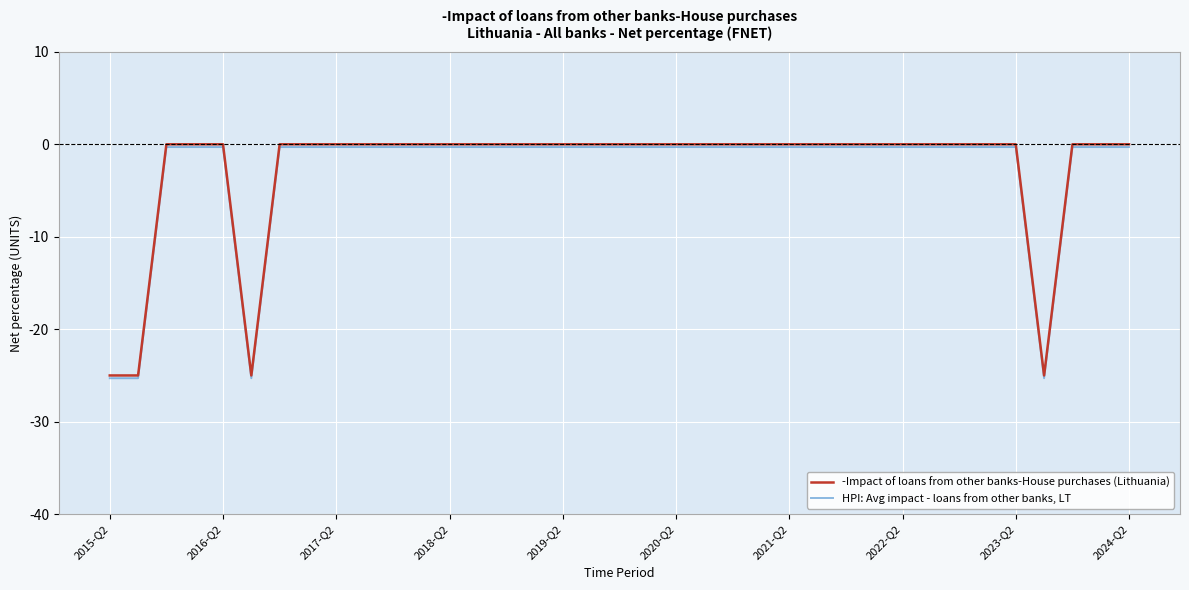

What is the minimum value for -Impact of loans from other banks-House purchases (Lithuania)?

-25.0